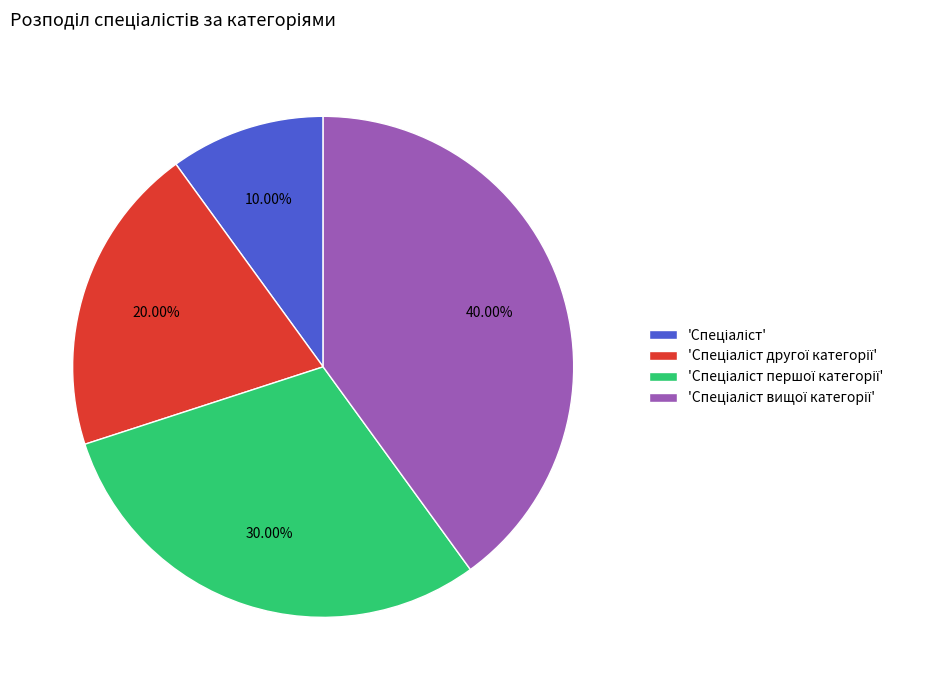

Does any single category account for the majority?

No